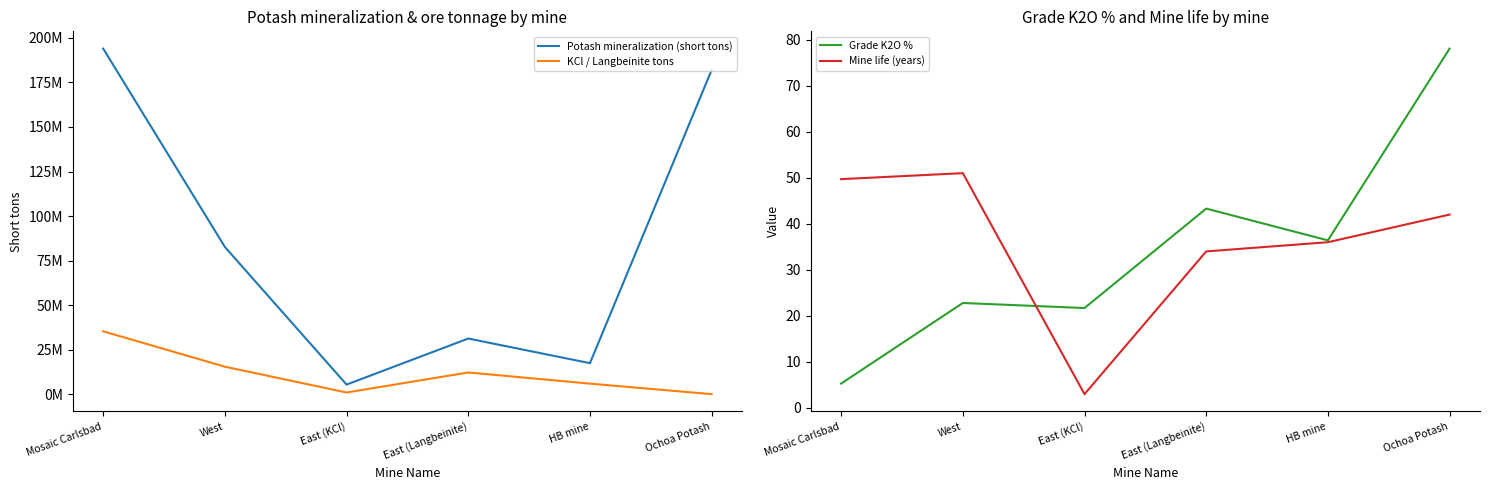

Between which two adjacent categories do Grade K2O % and Mine life (years) first intersect?

West and East (KCl)